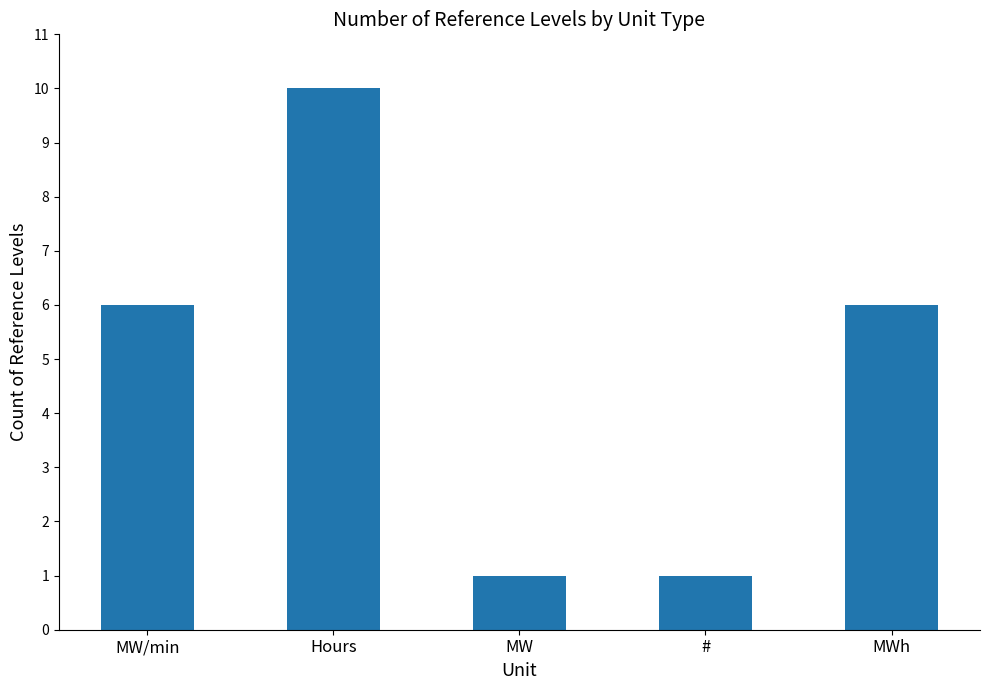

What is the value of the 5th bar from the left?

6